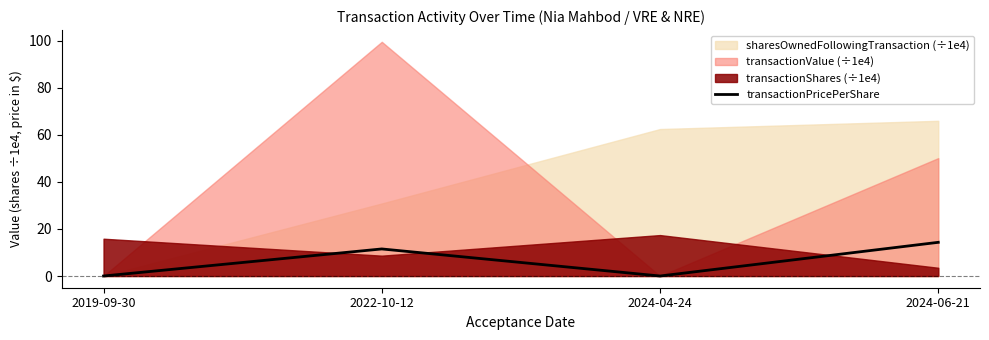

The value of transactionPricePerShare at 2022-10-12 is 17.9. True or false?

False